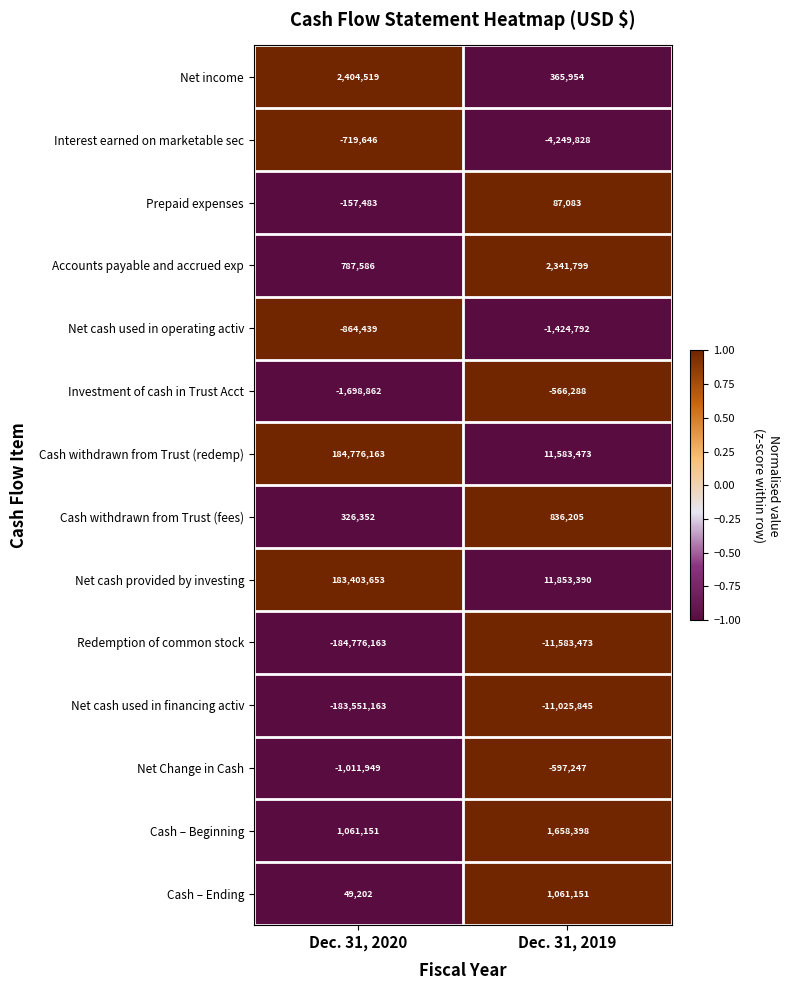

Reading right to left, list all the values displayed in this chart.

Net income: 365954	2404519
Interest earned on marketable sec: -4249828	-719646
Prepaid expenses: 87083	-157483
Accounts payable and accrued exp: 2341799	787586
Net cash used in operating activ: -1424792	-864439
Investment of cash in Trust Acct: -566288	-1698862
Cash withdrawn from Trust (redemp): 11583473	184776163
Cash withdrawn from Trust (fees): 836205	326352
Net cash provided by investing: 11853390	183403653
Redemption of common stock: -11583473	-184776163
Net cash used in financing activ: -11025845	-183551163
Net Change in Cash: -597247	-1011949
Cash – Beginning: 1658398	1061151
Cash – Ending: 1061151	49202